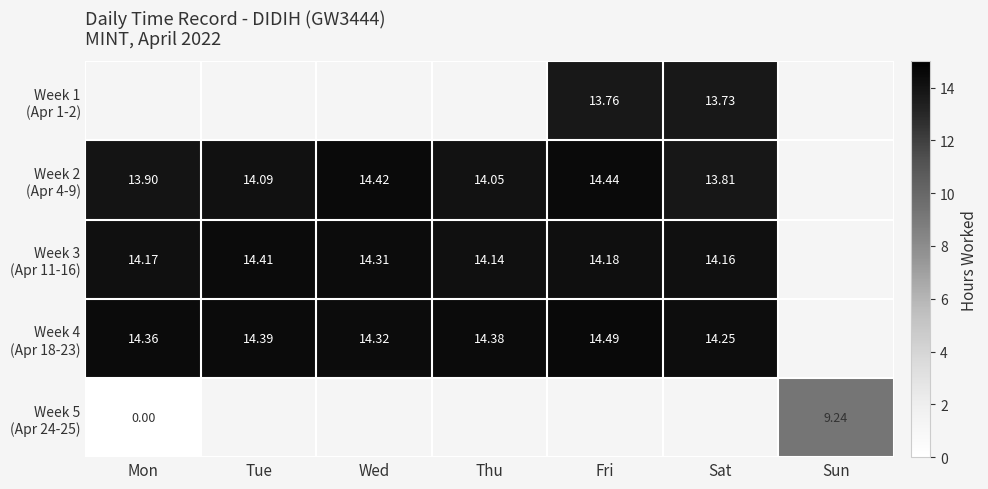

What is the difference between the maximum and minimum values in the Week 2 (Apr 4-9) series?

0.6